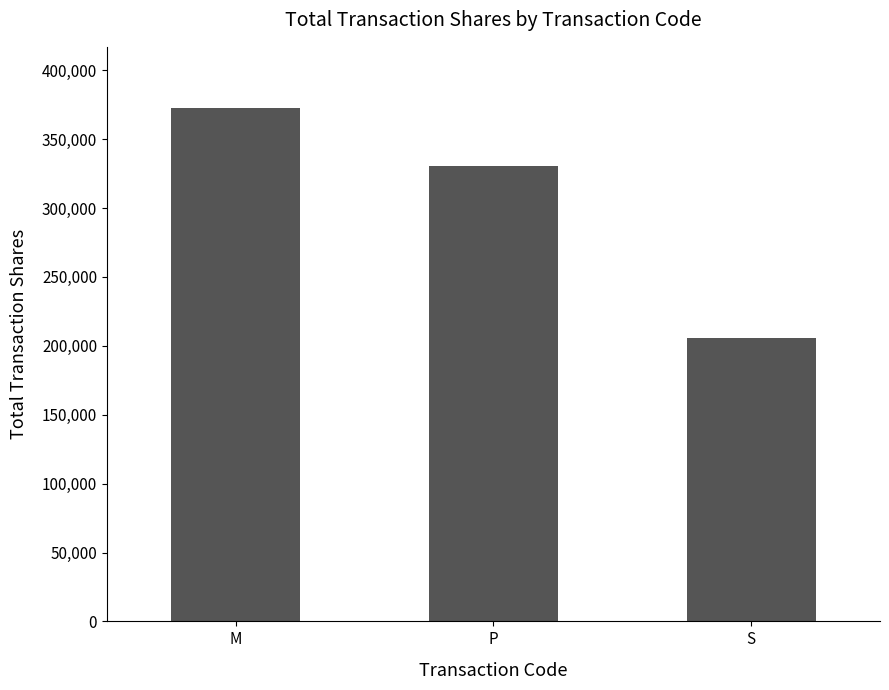

Does the chart contain any negative values?

No